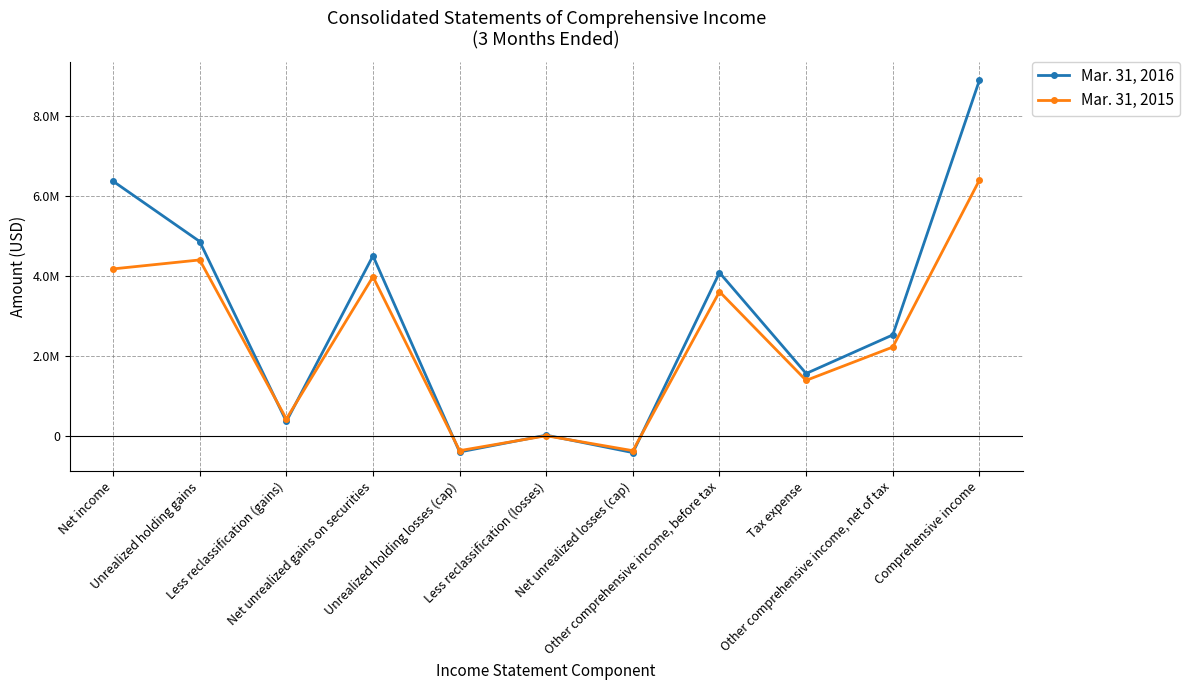

At Net income, list the series in order from smallest to largest.

Mar. 31, 2015, Mar. 31, 2016